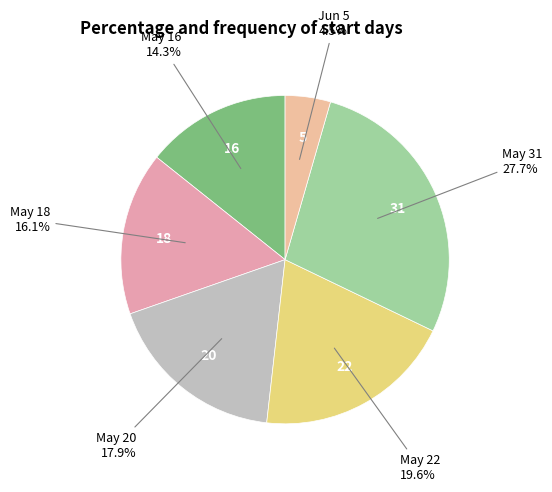

Count the number of slices in the pie.

6